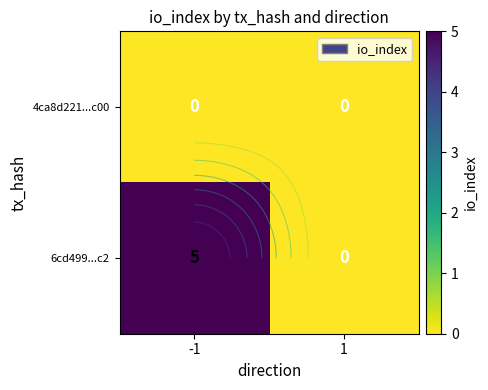

List the labels in order of 6cd499...c2 value, largest first.

-1, 1